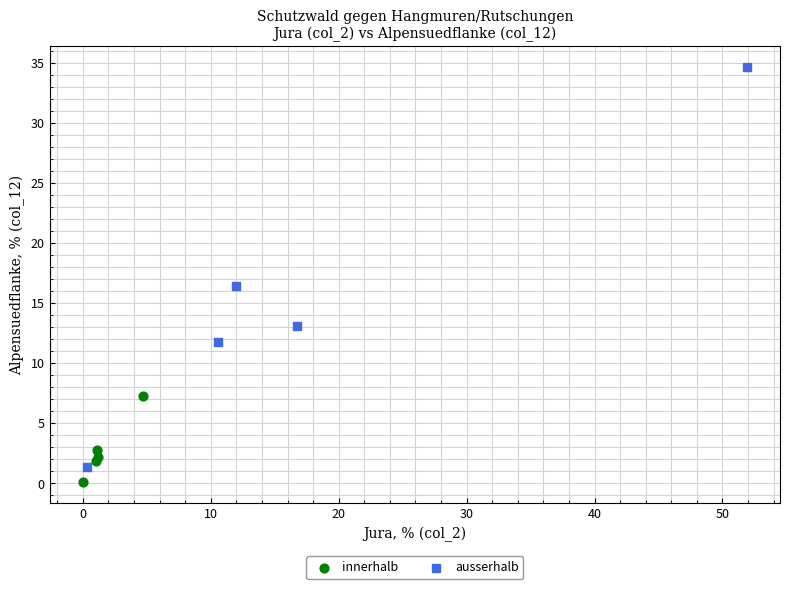

Which series reaches the maximum Y coordinate?

ausserhalb